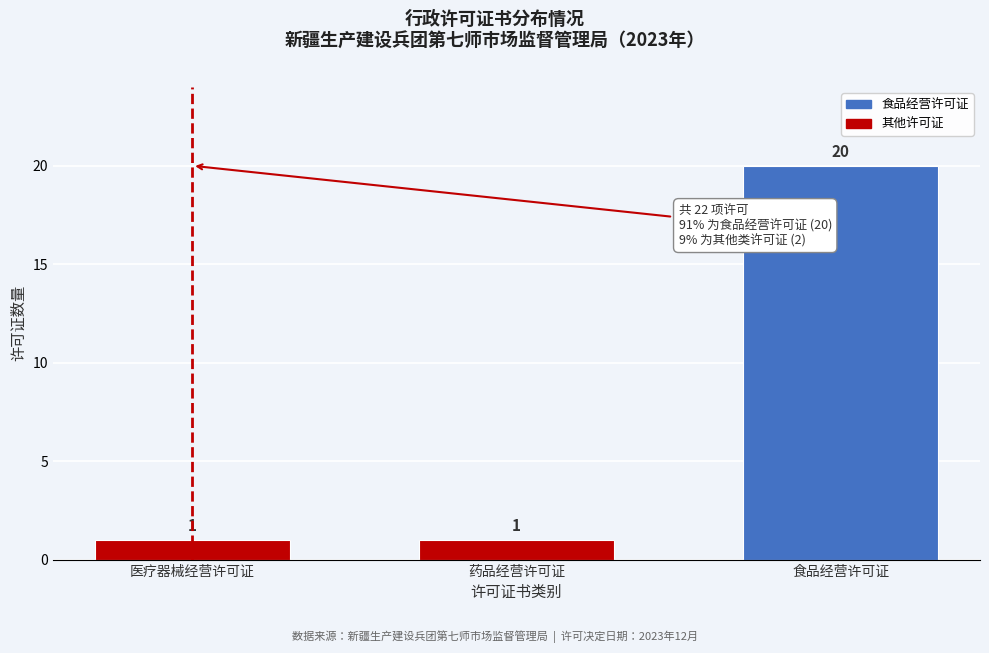

Reading right to left, list all the values displayed in this chart.

食品经营许可证=20	药品经营许可证=1	医疗器械经营许可证=1